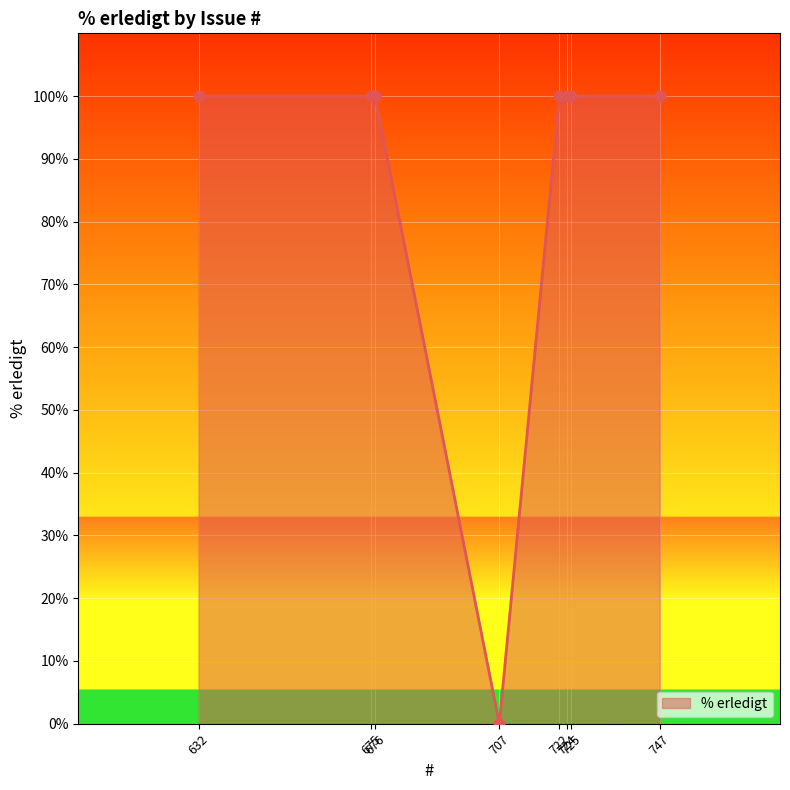

Approximately how many times larger is the value at 676 compared to 747?

1.0